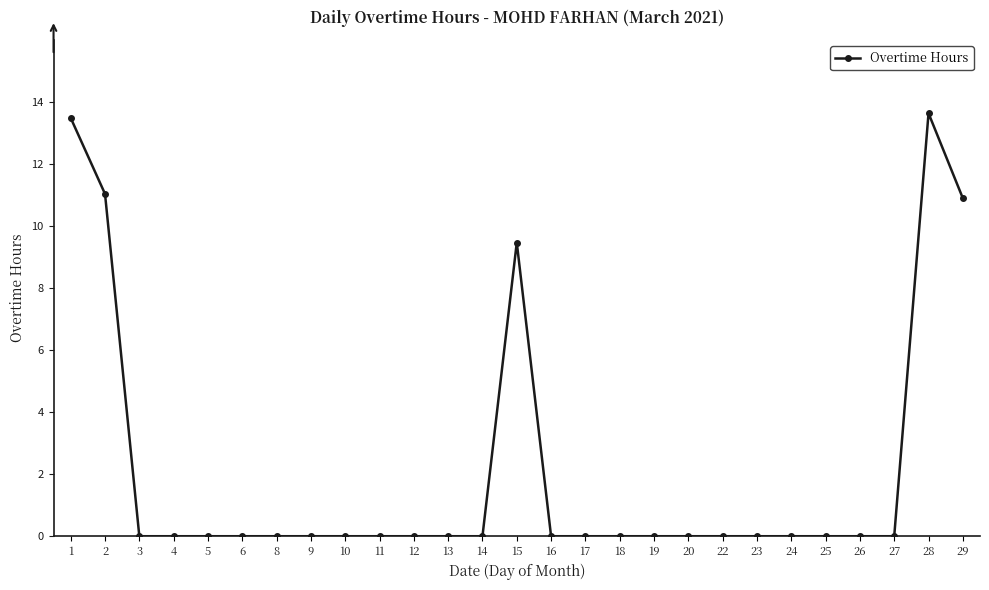

Does the chart display data point markers on the line(s)?

Yes